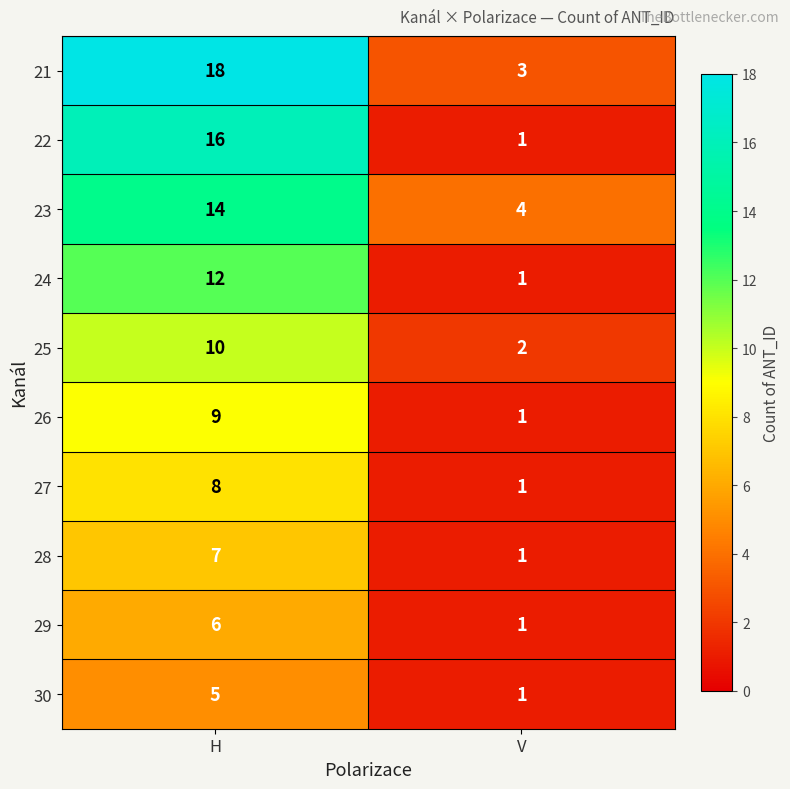

Which label corresponds to the largest value in the chart?

H